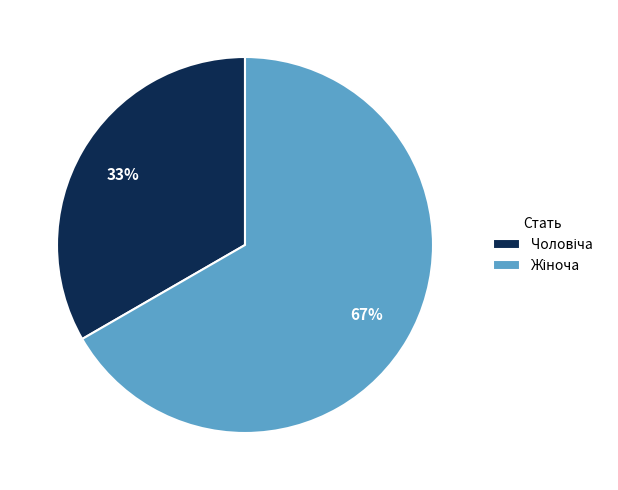

Is there a majority slice in this chart?

Yes